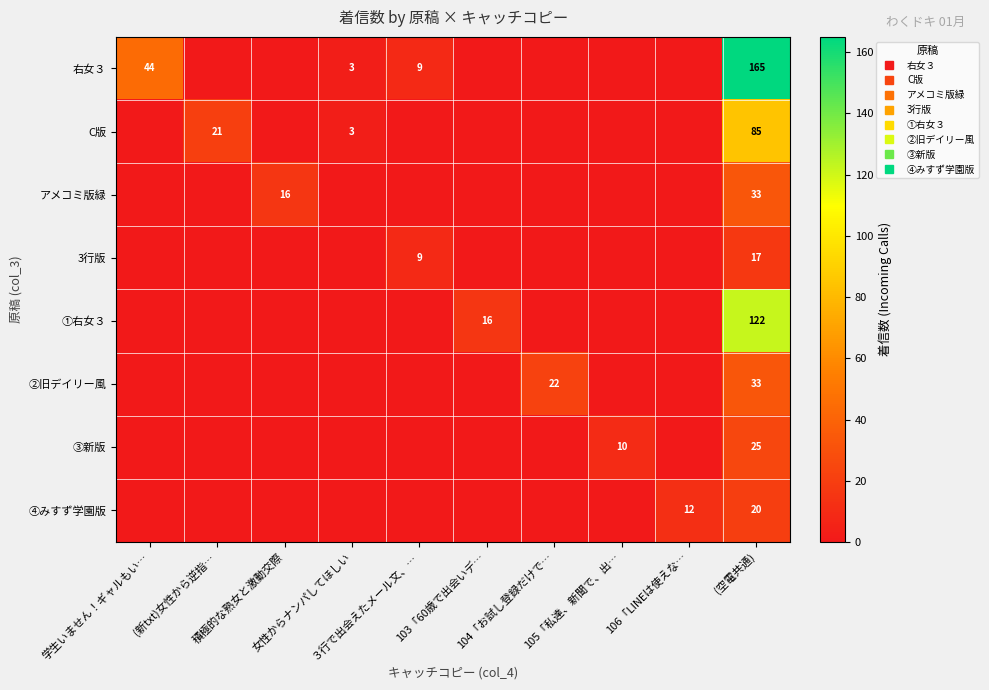

Which label corresponds to the largest value in the chart?

(空電共通)